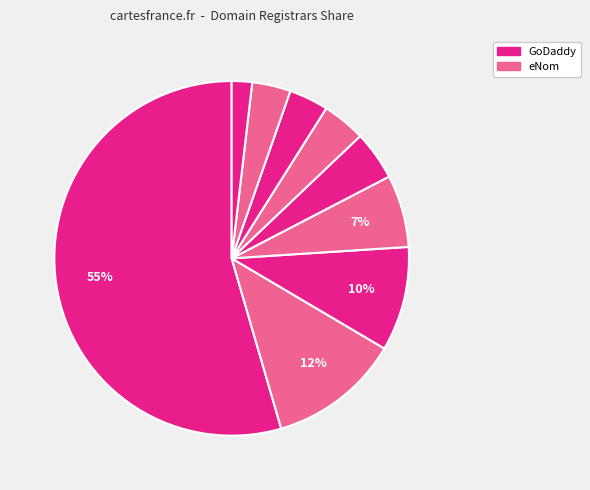

How many segments does this pie chart have?

9